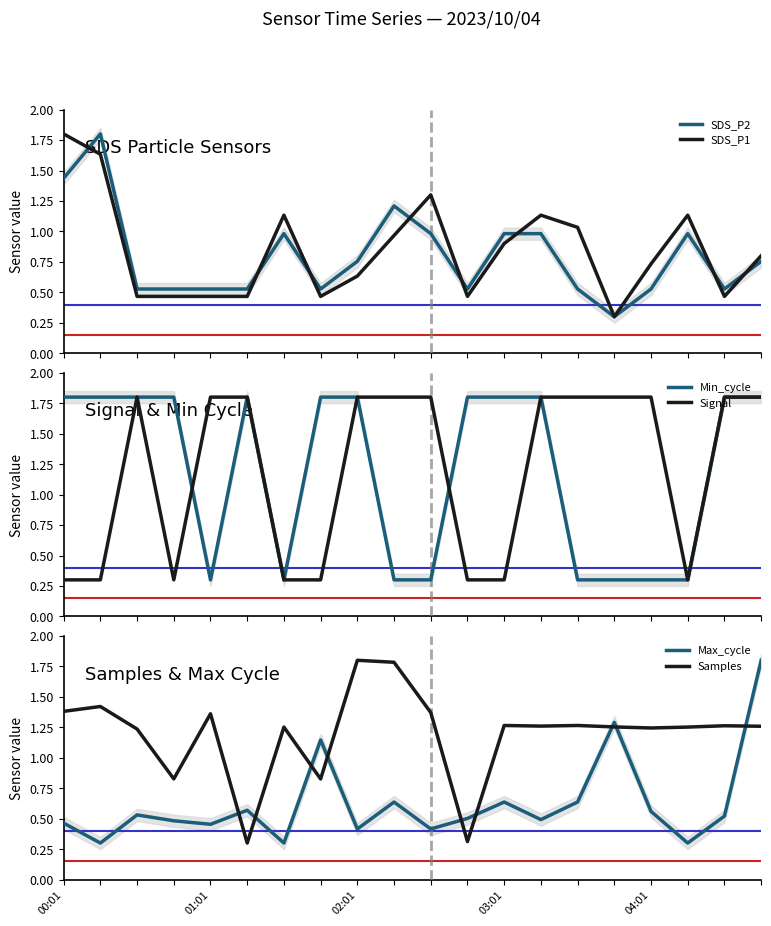

Count the Samples values in the range 1 to 2.

16